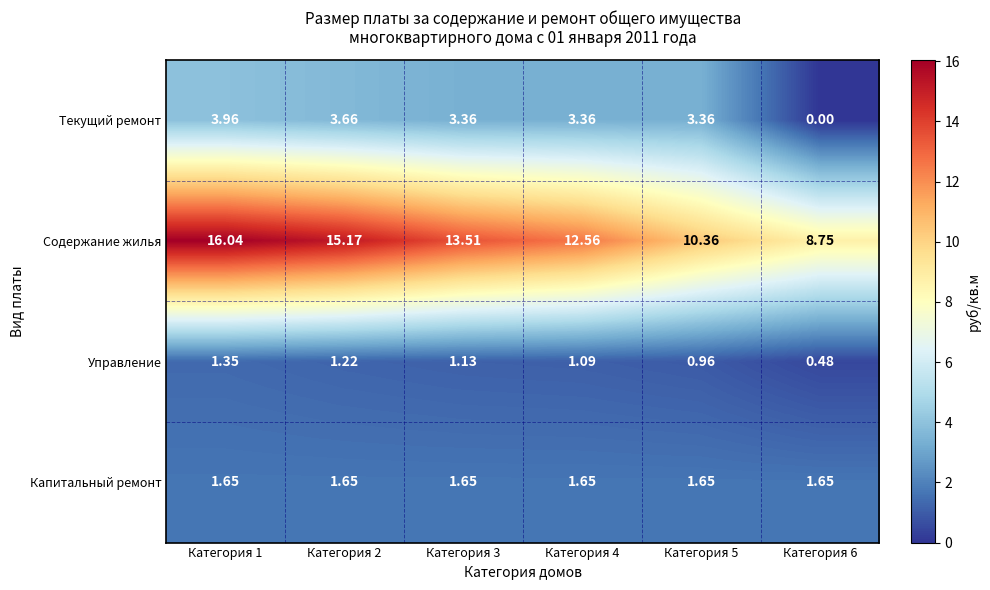

Between Категория 3 and Категория 5, which series saw the biggest shift?

Содержание жилья